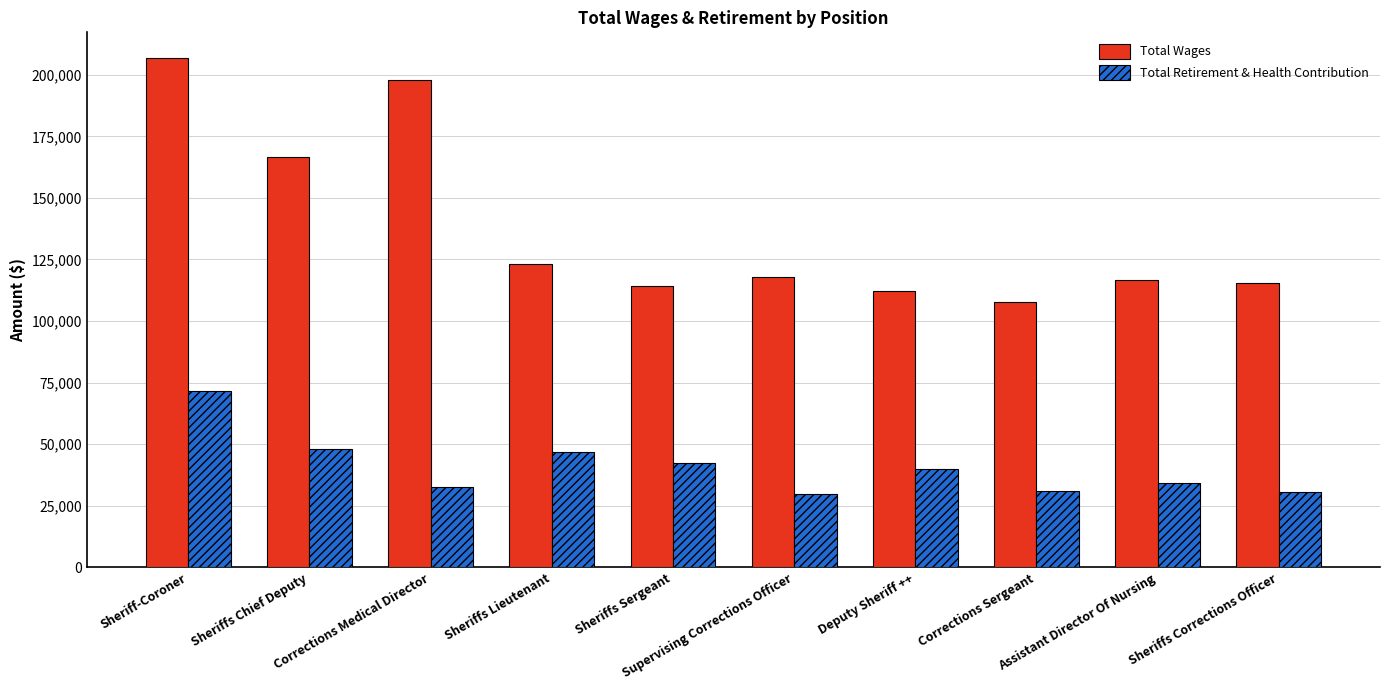

What is the maximum value for Total Retirement & Health Contribution?

71807.0